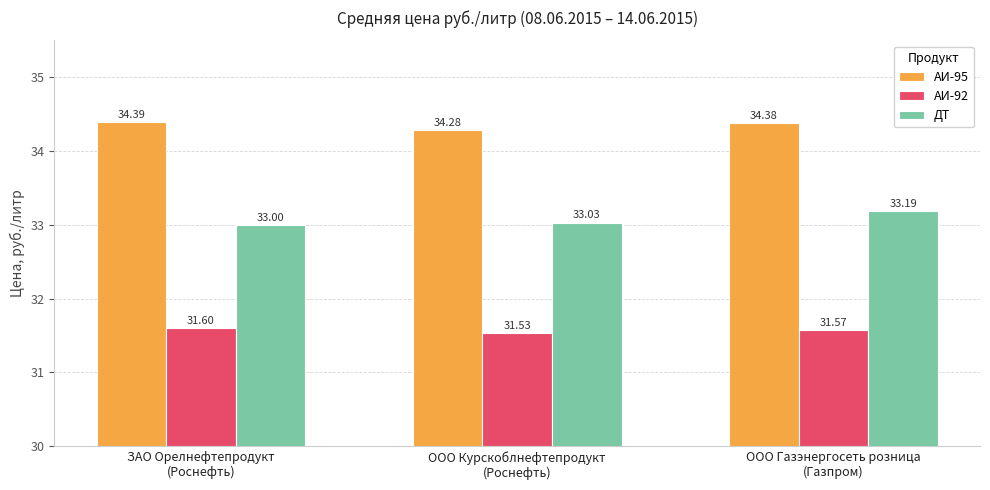

How many values in the ДТ series exceed 33?

2